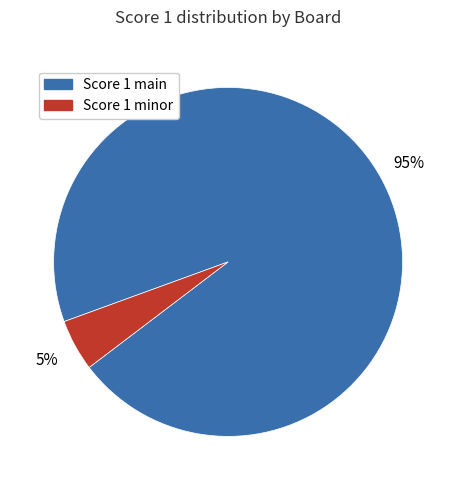

To the nearest percent, what is the average slice percentage?

50%